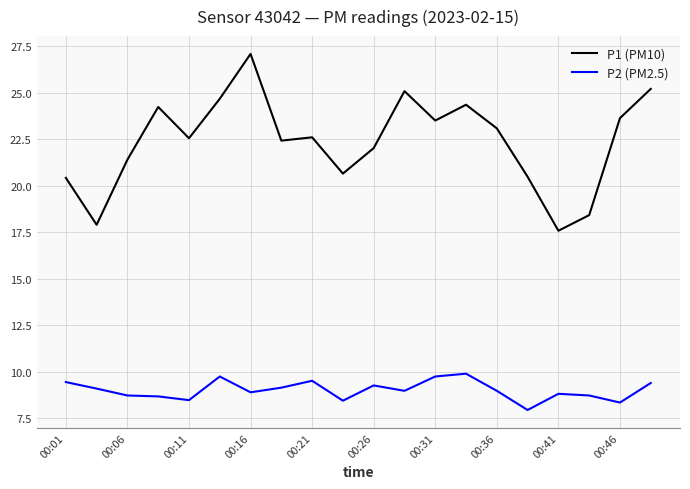

Rank the series by their average value, from lowest to highest.

P2 (PM2.5), P1 (PM10)